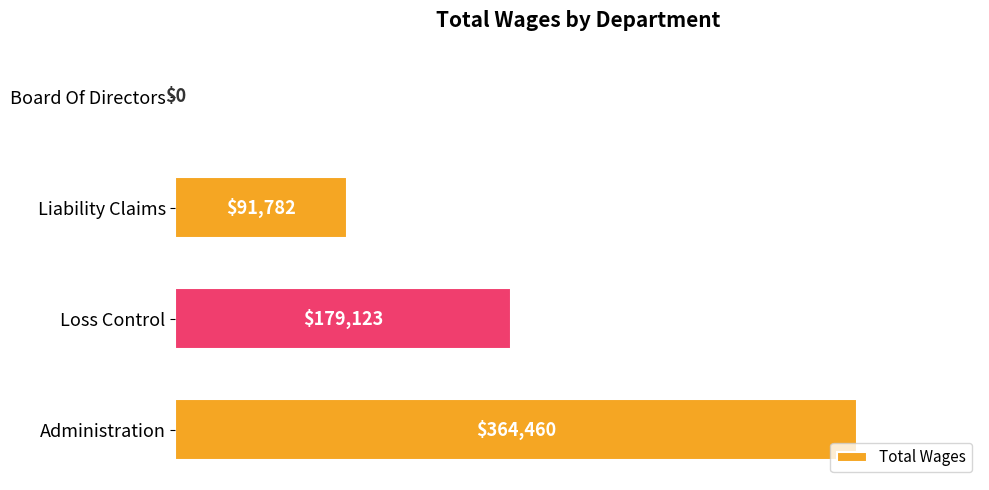

Reading top to bottom, what are all the values shown in this chart?

Board Of Directors=0	Liability Claims=91782	Loss Control=179123	Administration=364460